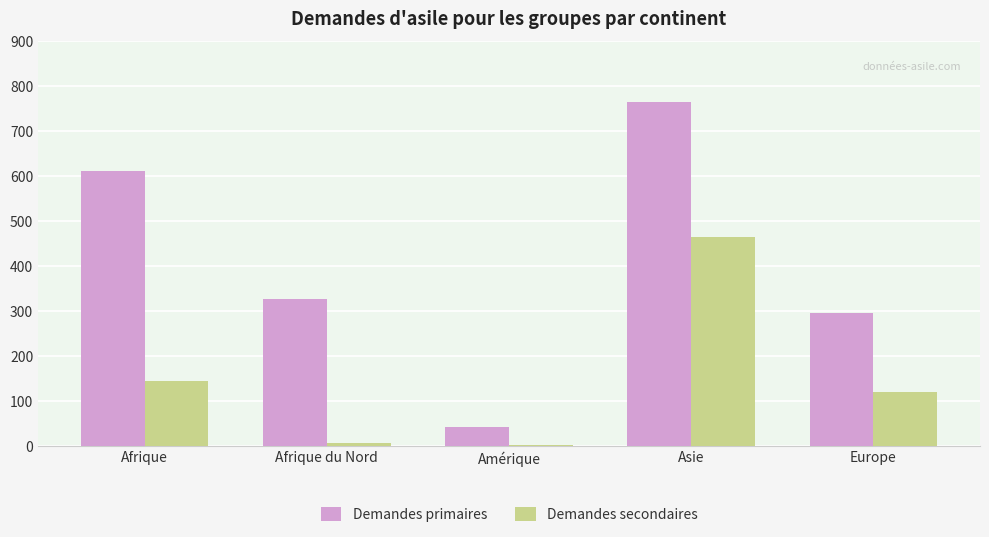

Count the number of categories in the chart.

5